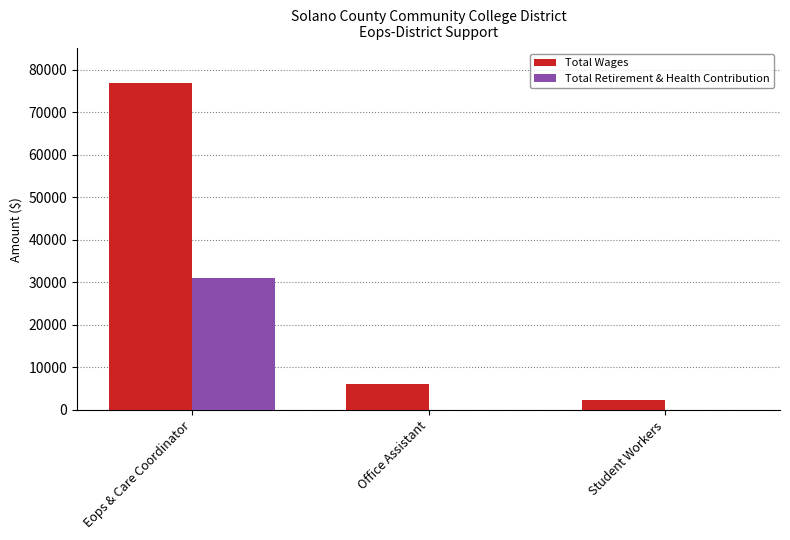

Which series has the largest total across all categories?

Total Wages